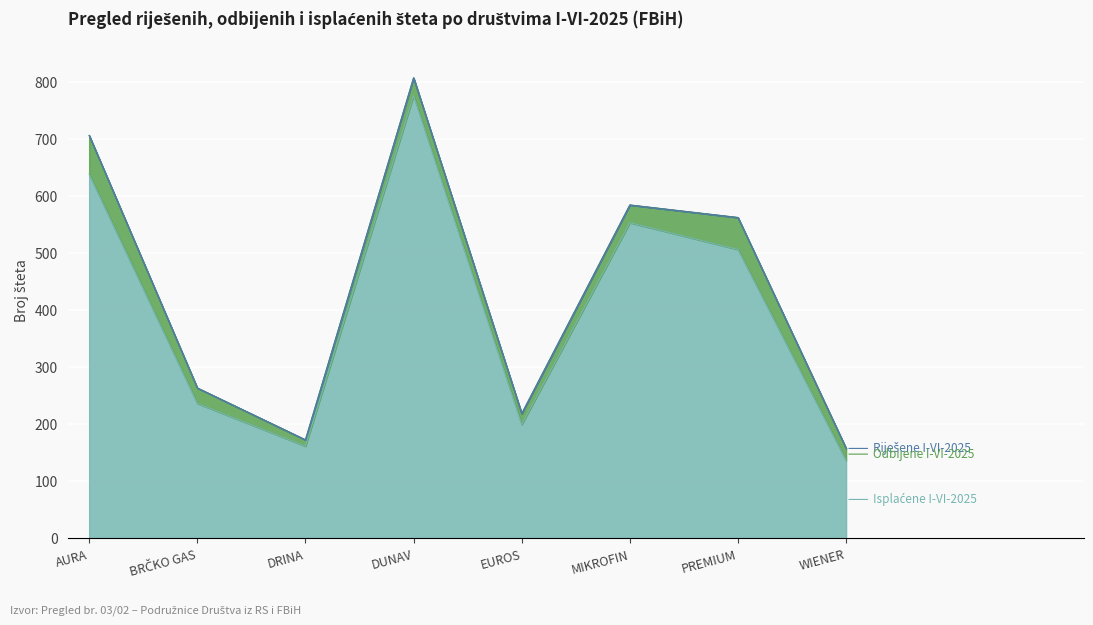

How many values in the Isplaćene I-VI-2025 series are below 507?

4